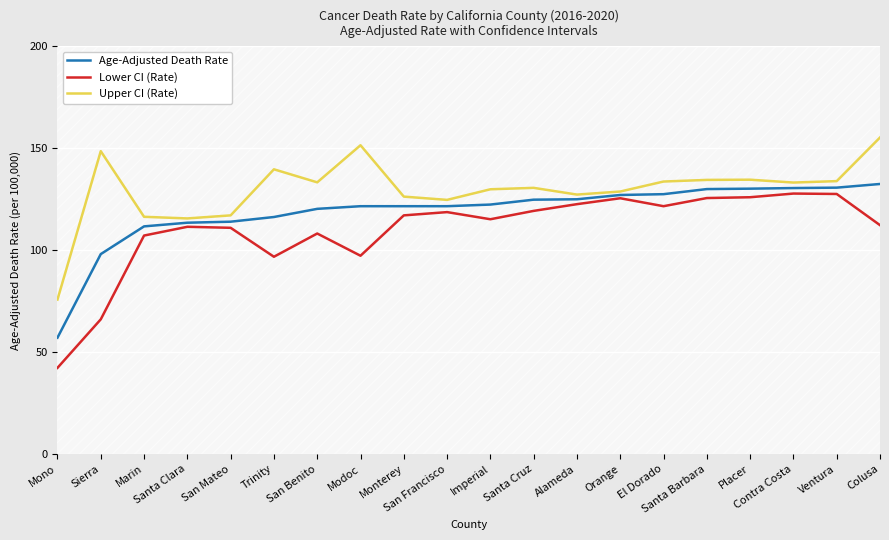

Which series has the largest range (max minus min)?

Lower CI (Rate)